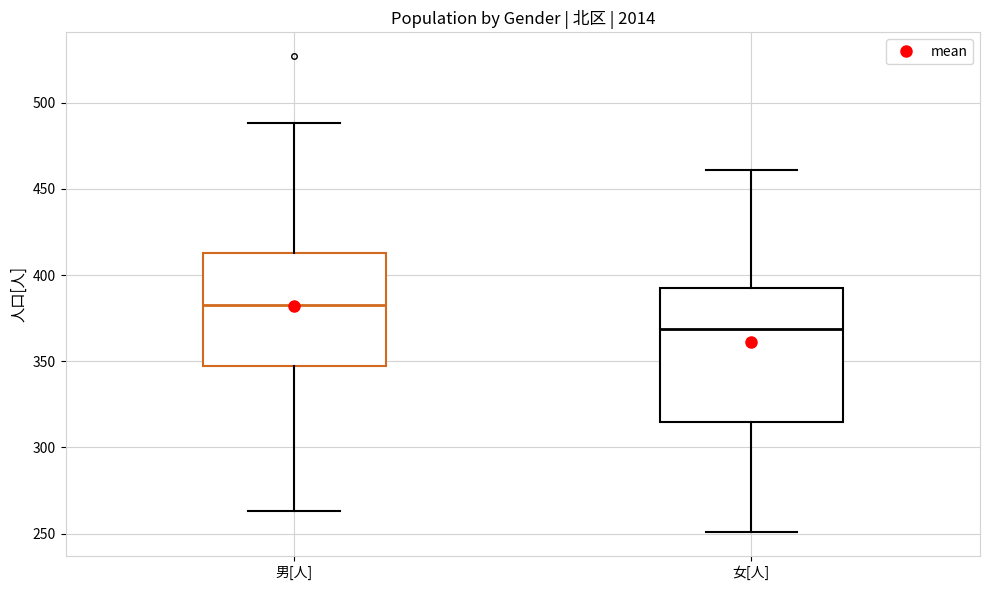

Which box's median line is the highest?

男[人]